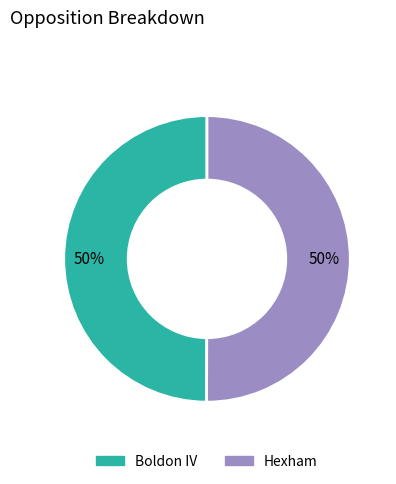

What percentage is the Hexham slice, to the nearest percent?

50%